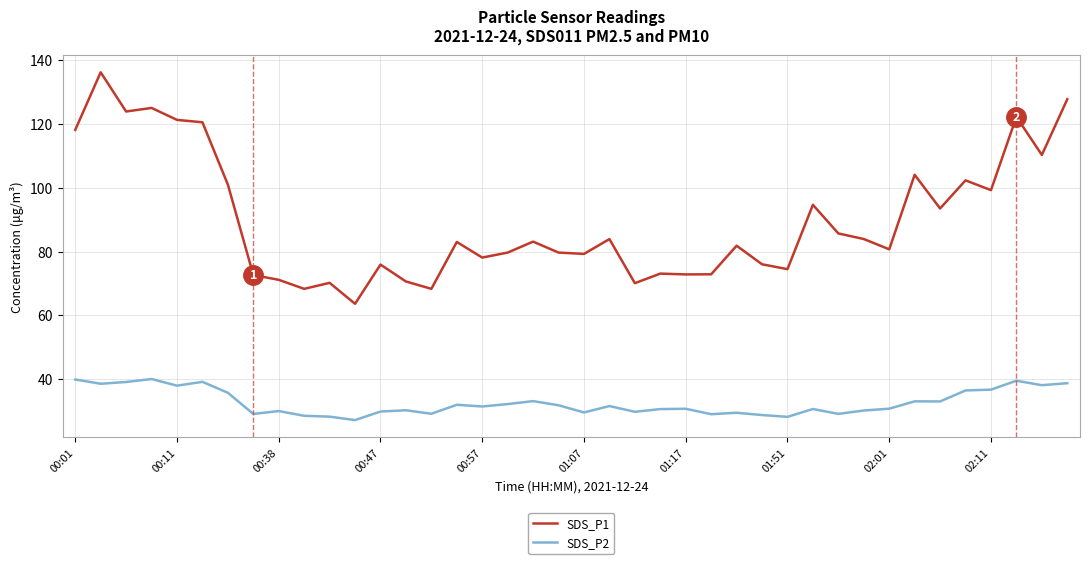

Which series has the widest spread of values?

SDS_P1